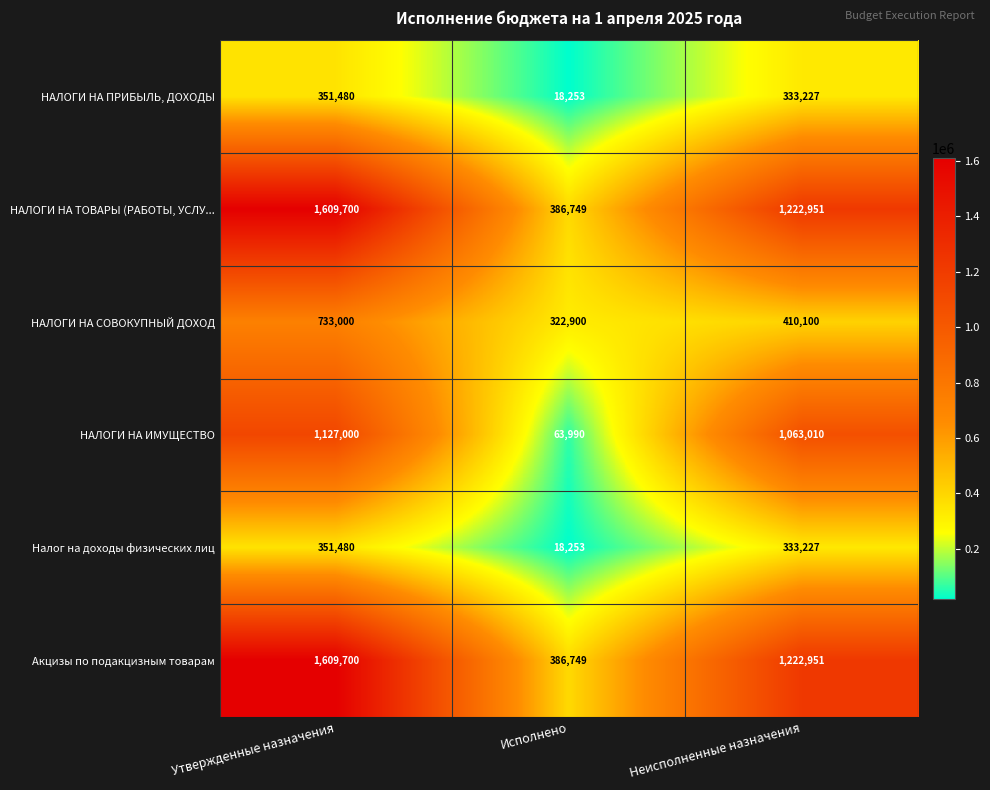

What is the sum of the НАЛОГИ НА СОВОКУПНЫЙ ДОХОД values at Исполнено and Неисполненные назначения?

733000